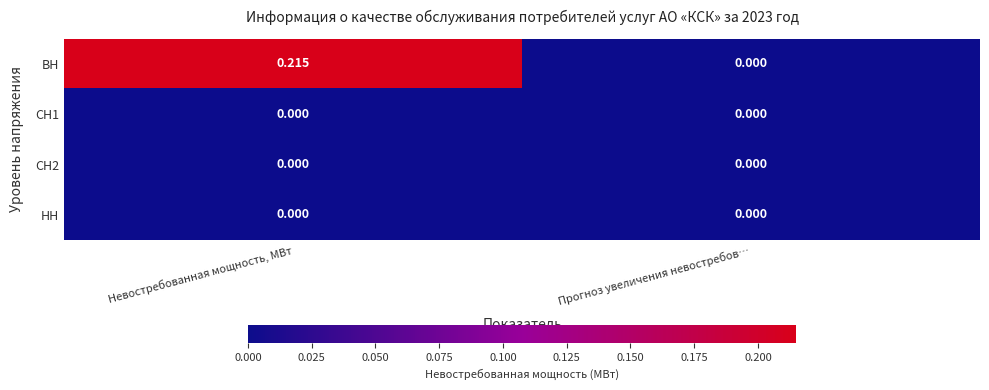

Count the number of data series in this chart.

4